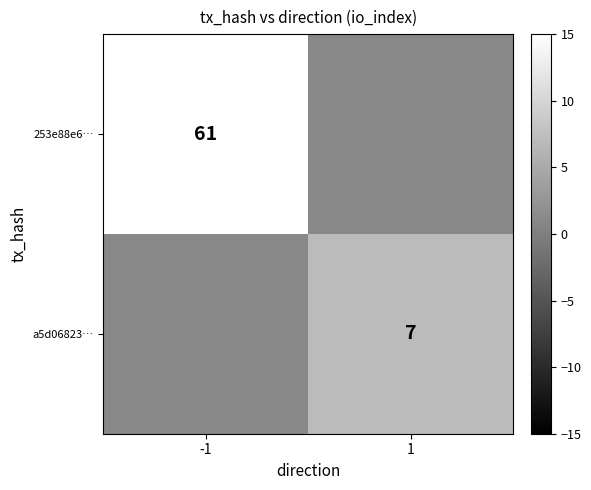

True or false: 253e88e6… has a value of 33 at -1.

False